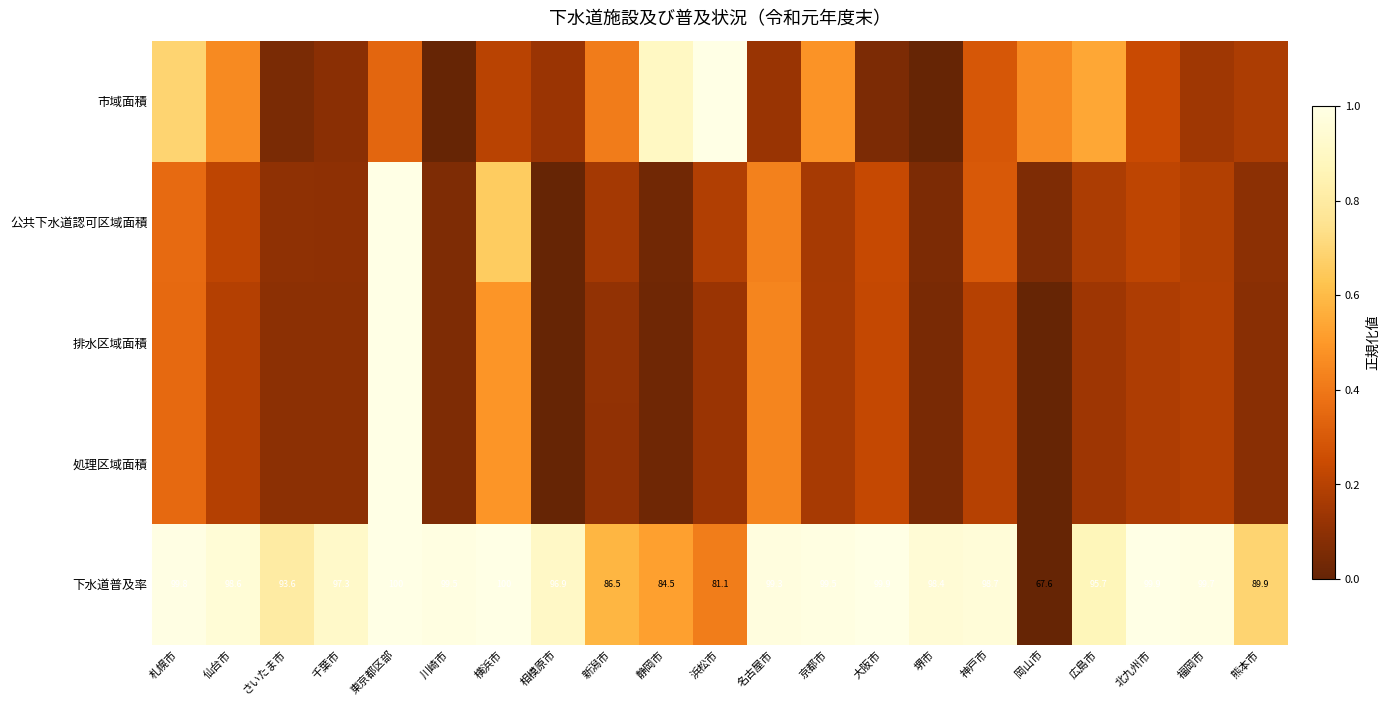

What is the total value across all series at 神戸市?

1.9